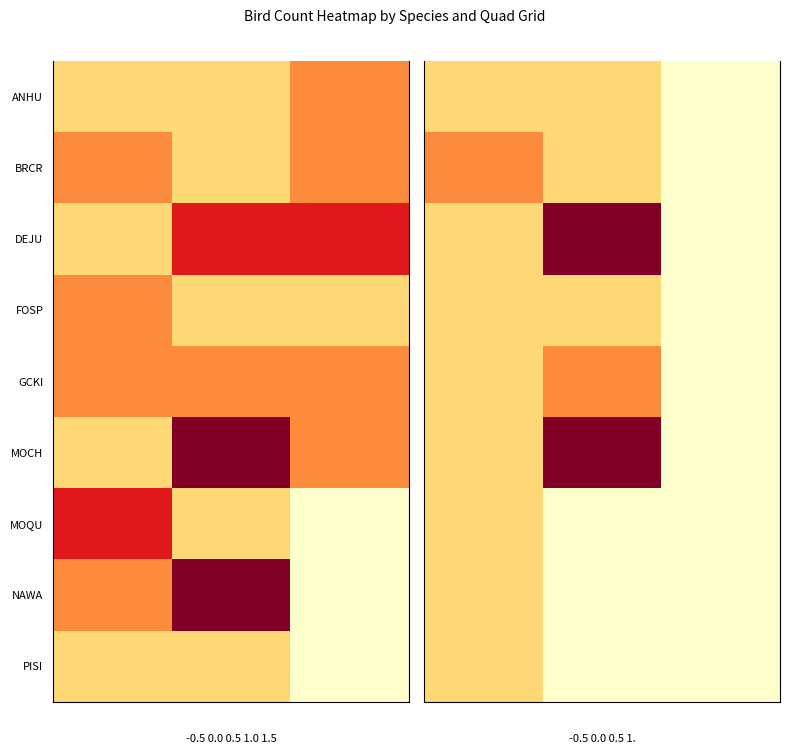

Which category has the highest value across all series?

1